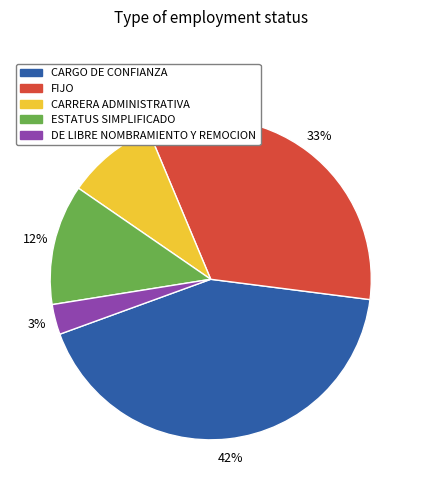

How many slices are in this pie chart?

5